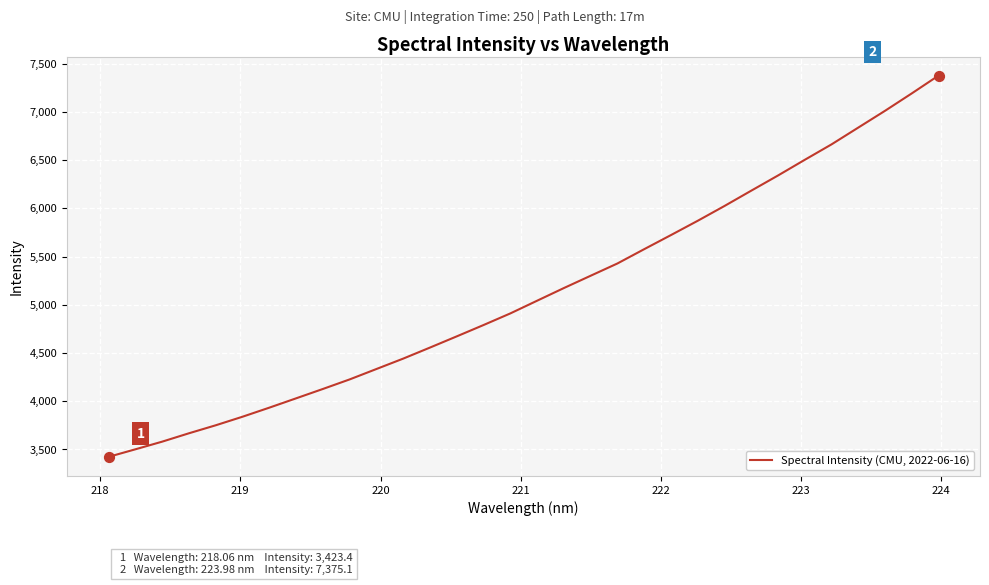

What is the maximum value shown in the chart?

7375.1